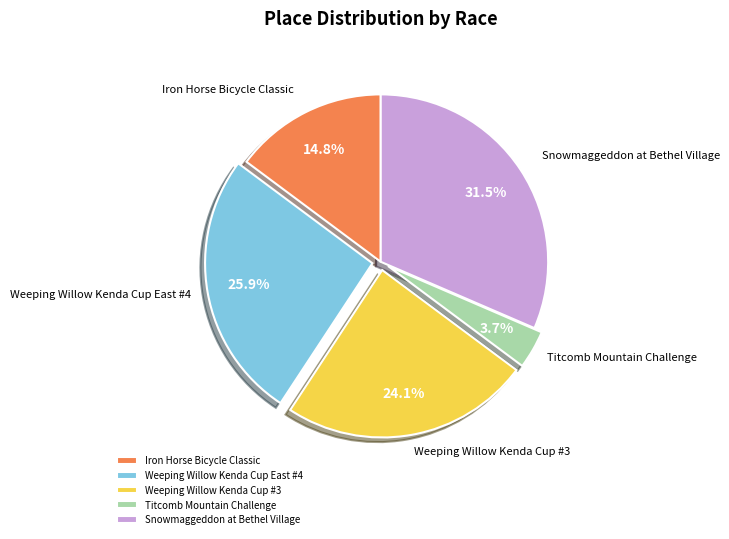

Which slice is the largest?

Snowmaggeddon at Bethel Village